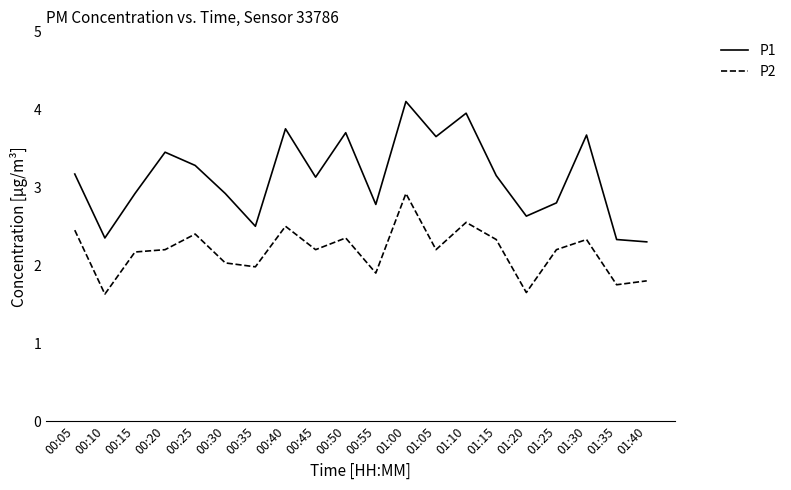

Which series has the largest total across all categories?

P1